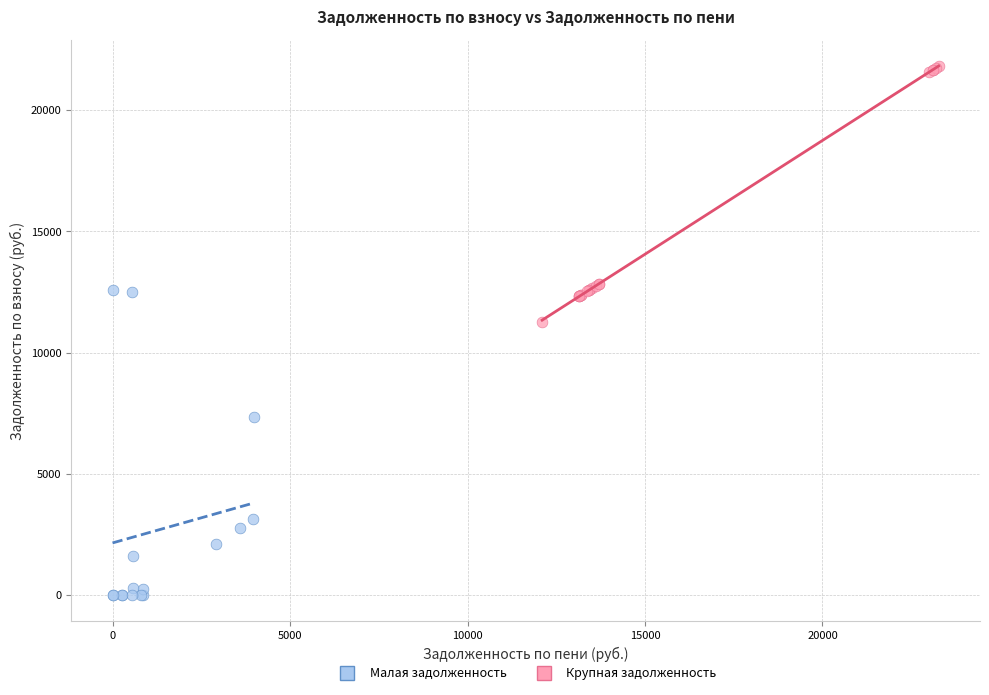

Which series reaches the minimum Y coordinate?

Малая задолженность